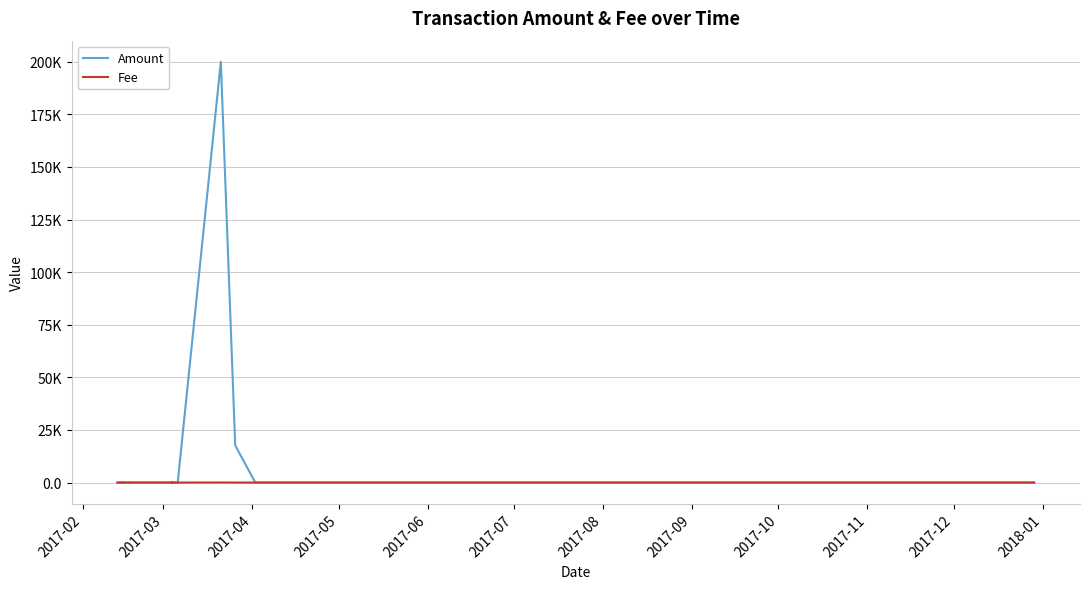

In Fee, how many points are lower than both neighbors (excluding endpoints)?

5